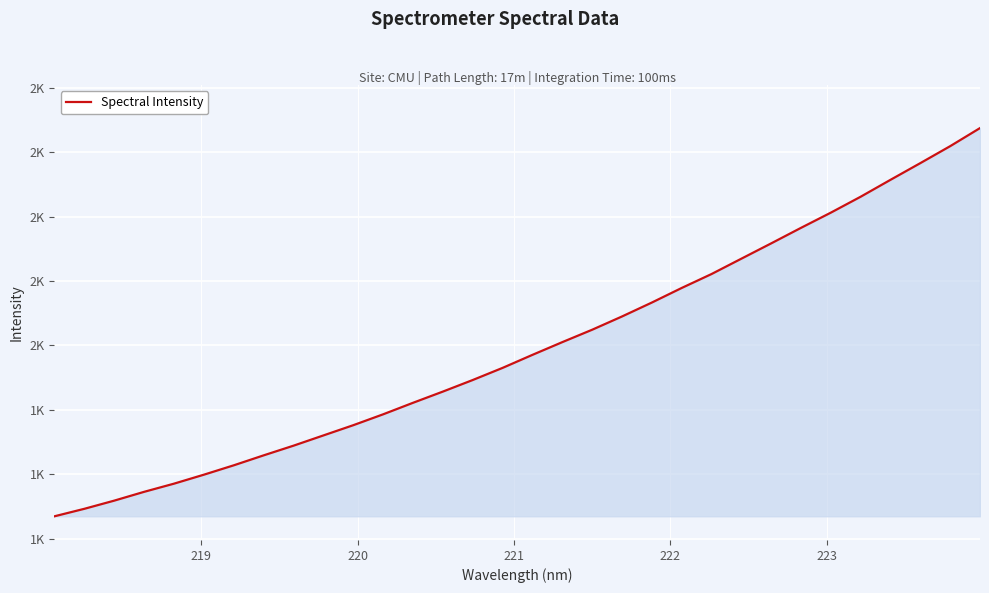

What is the minimum value shown in the chart?

1102.1